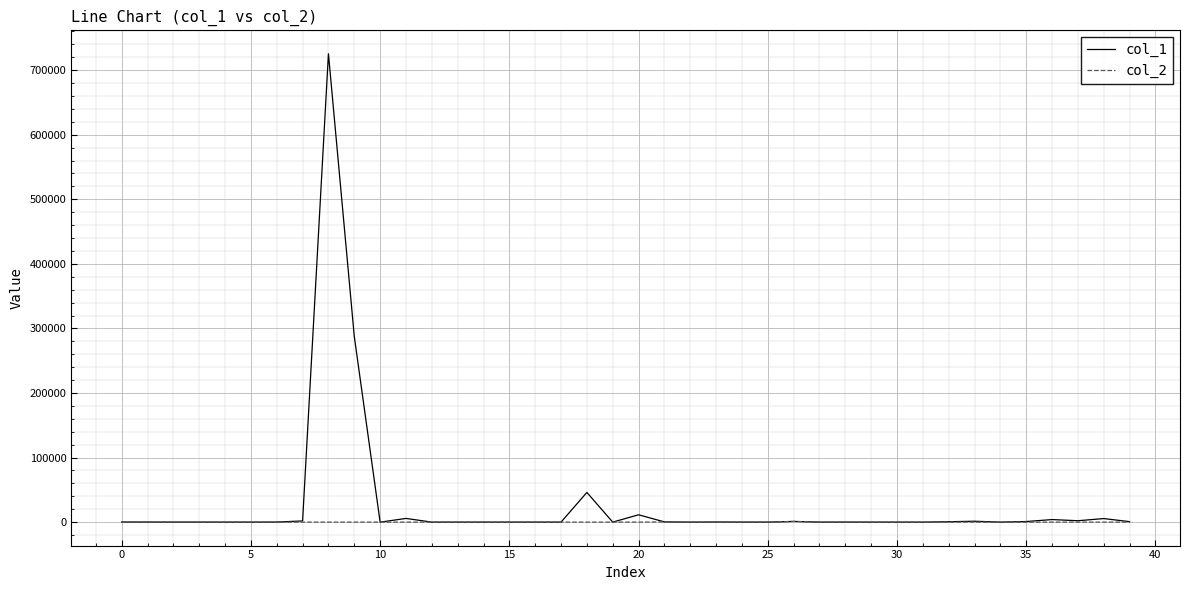

How many categories are shown in the chart?

40